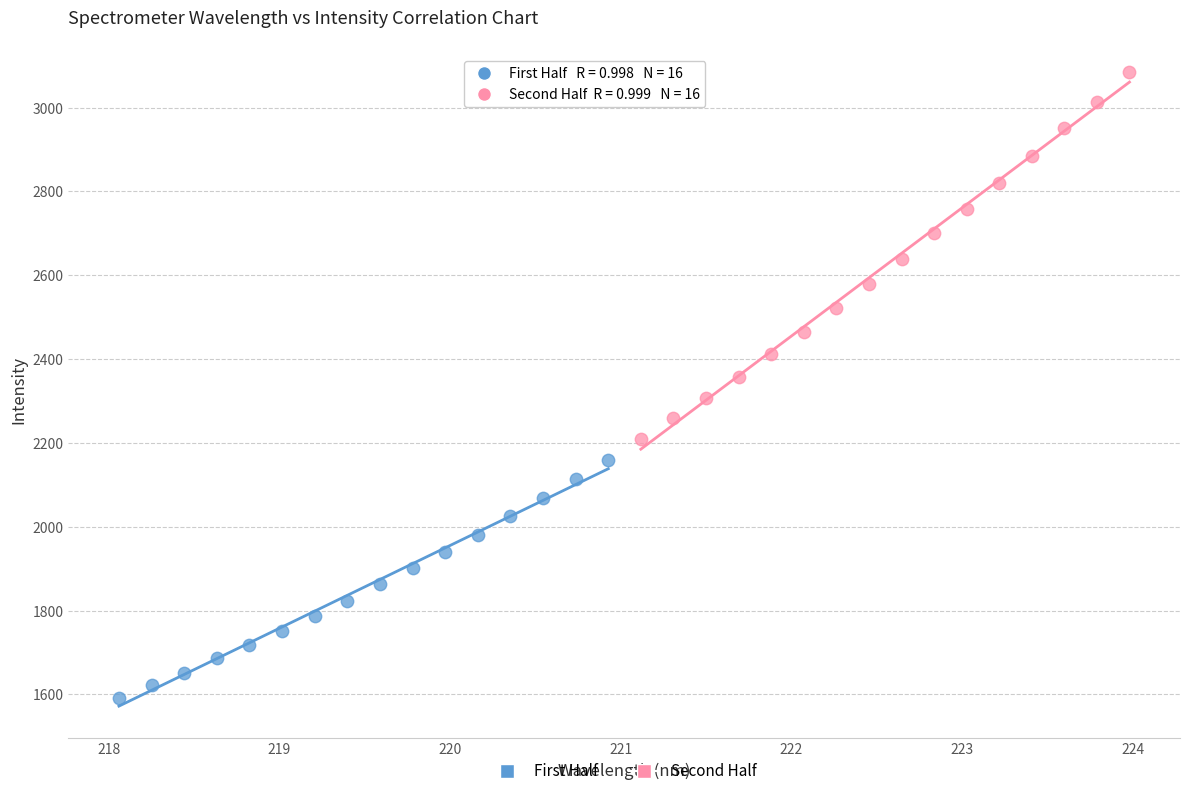

Which series contains the lowest Y value?

First Half